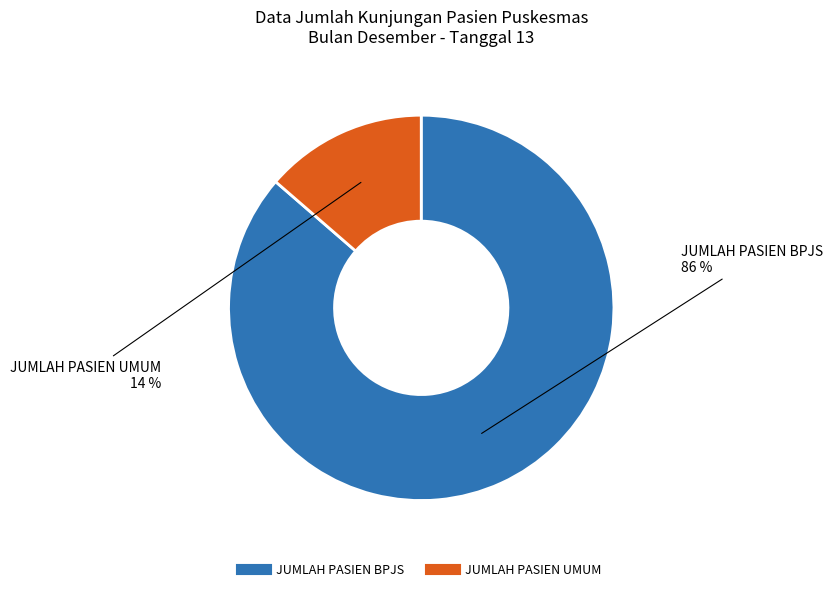

What is the largest slice in the pie chart?

JUMLAH PASIEN BPJS